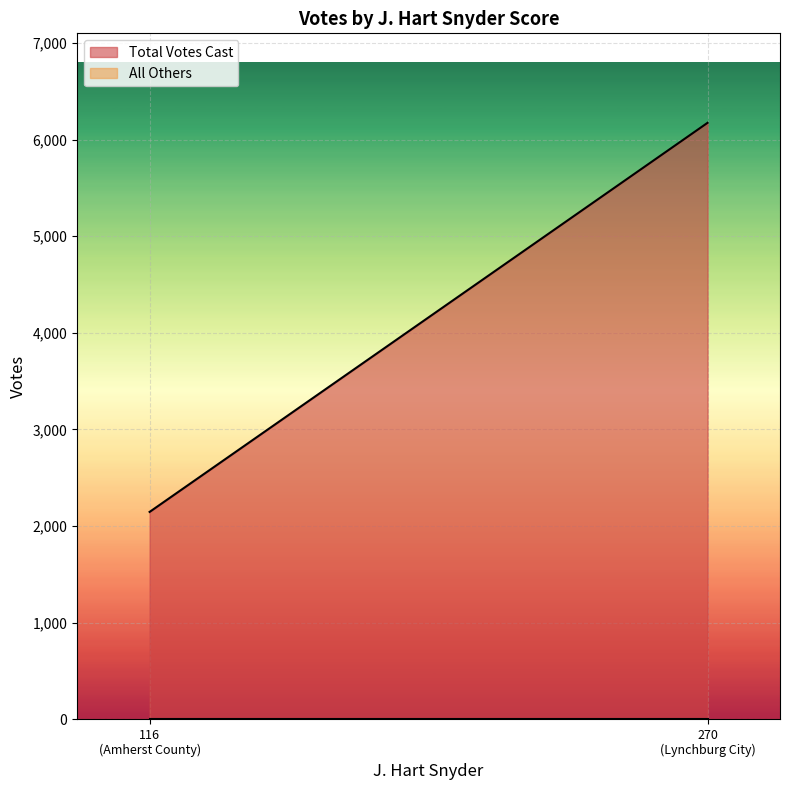

What is the label of the 1st point from the left?

Amherst County